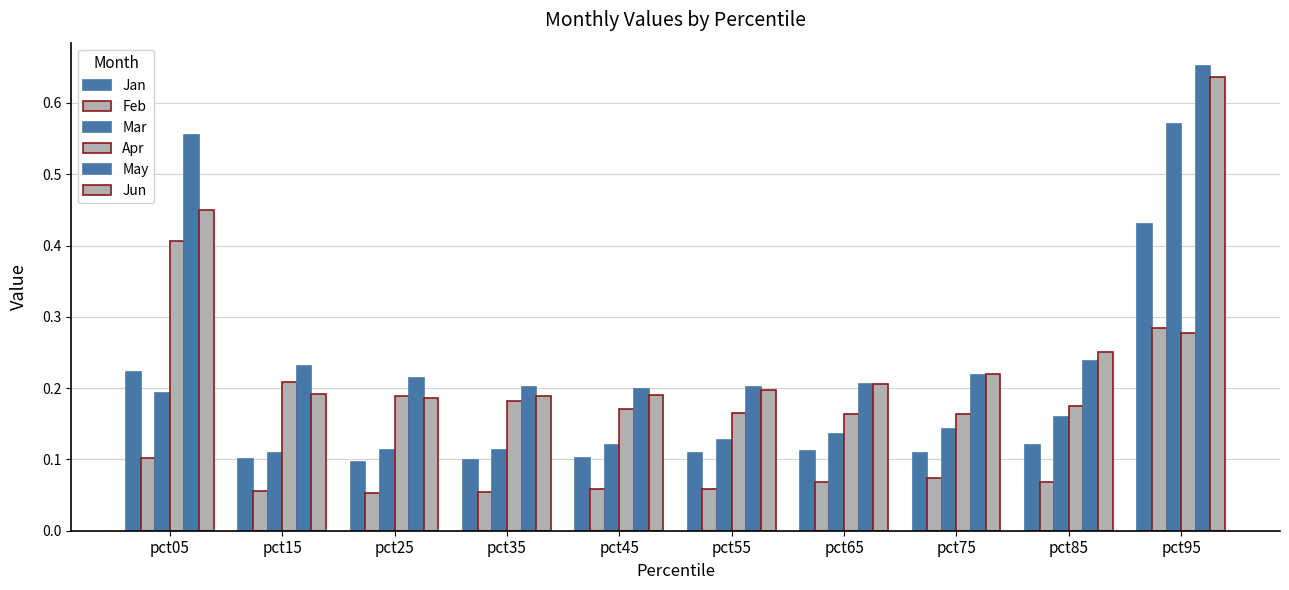

Reading right to left, what are all the values shown in this chart?

Jan: 0.4	0.1	0.1	0.1	0.1	0.1	0.1	0.1	0.1	0.2
Feb: 0.3	0.1	0.1	0.1	0.1	0.1	0.1	0.1	0.1	0.1
Mar: 0.6	0.2	0.1	0.1	0.1	0.1	0.1	0.1	0.1	0.2
Apr: 0.3	0.2	0.2	0.2	0.2	0.2	0.2	0.2	0.2	0.4
May: 0.7	0.2	0.2	0.2	0.2	0.2	0.2	0.2	0.2	0.6
Jun: 0.6	0.3	0.2	0.2	0.2	0.2	0.2	0.2	0.2	0.4